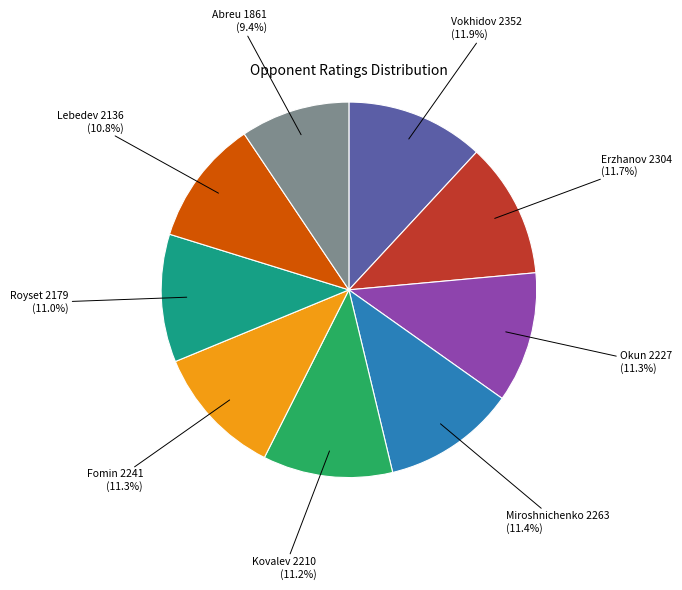

Does any single category account for the majority?

No